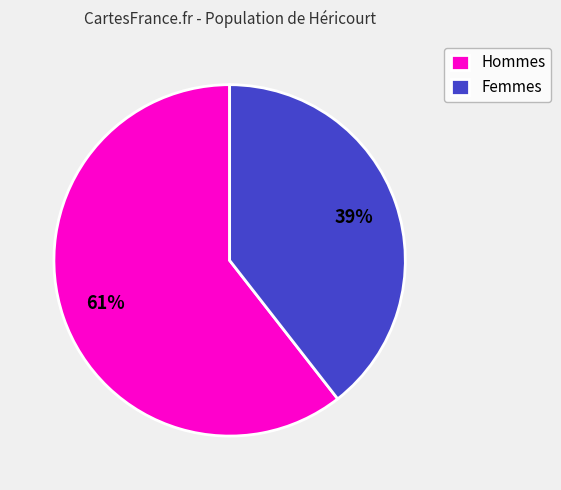

True or false: Hommes accounts for 53% of the total.

False